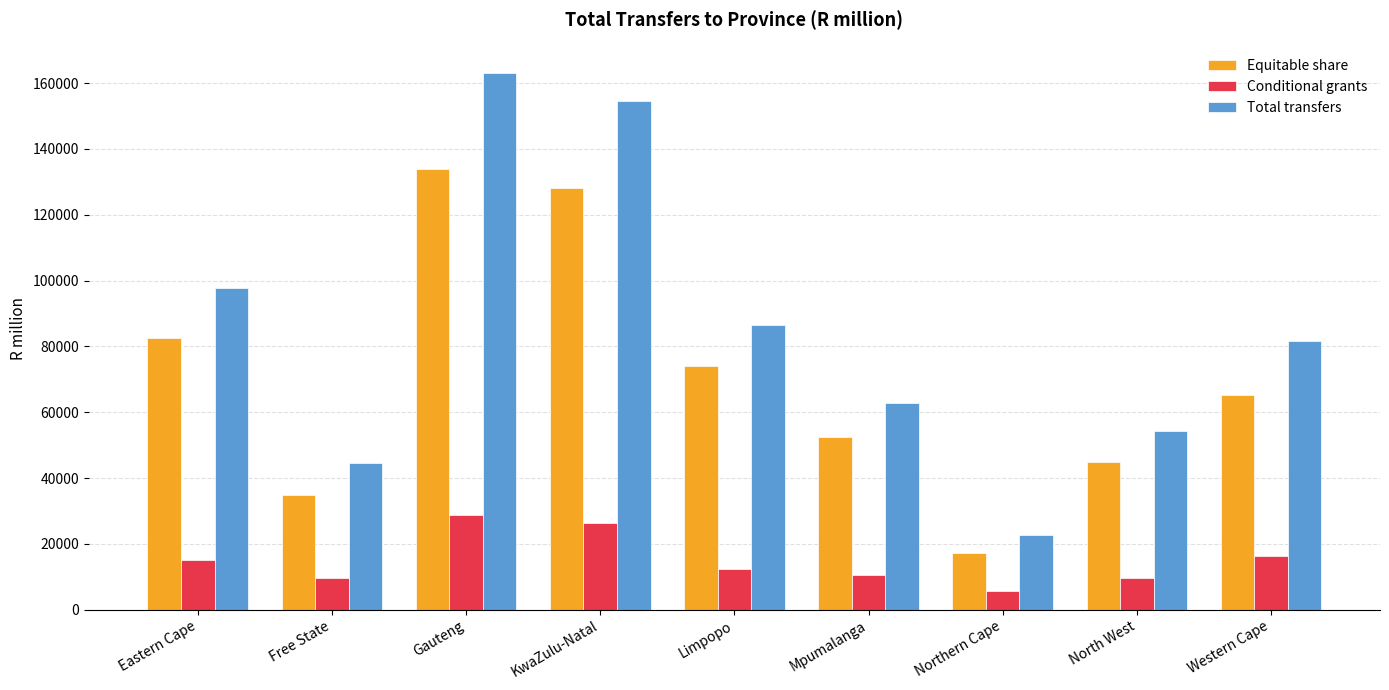

At which label is Conditional grants closest to 17246?

Western Cape